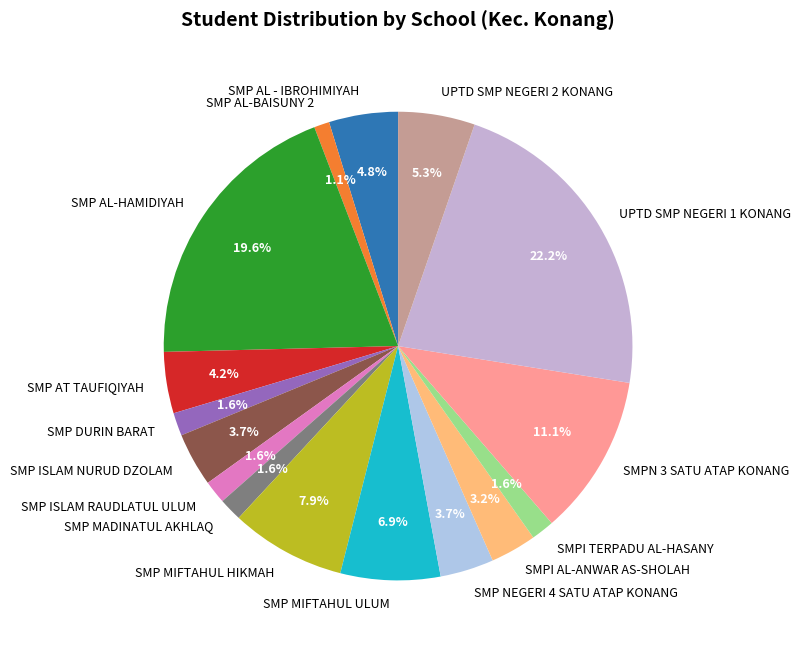

To the nearest percent, what percentage of the pie is SMP MIFTAHUL ULUM?

7%